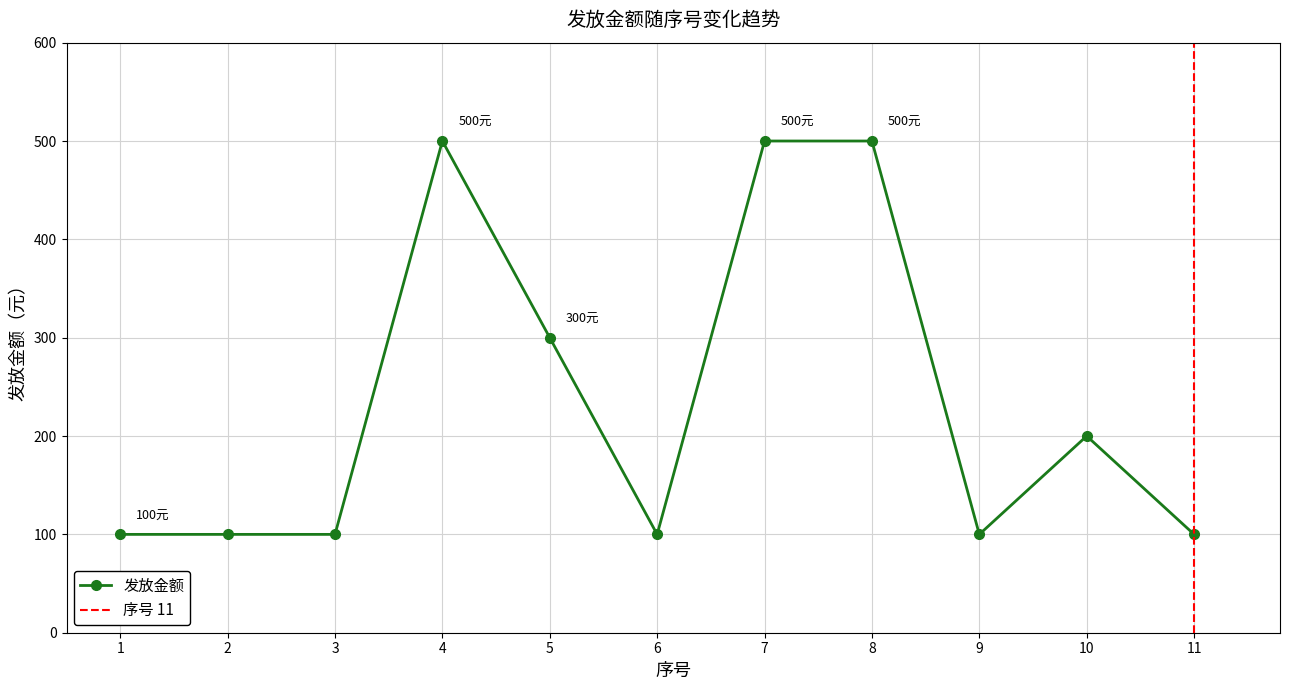

Reading right to left, extract all data points from this chart.

100	200	100	500	500	100	300	500	100	100	100